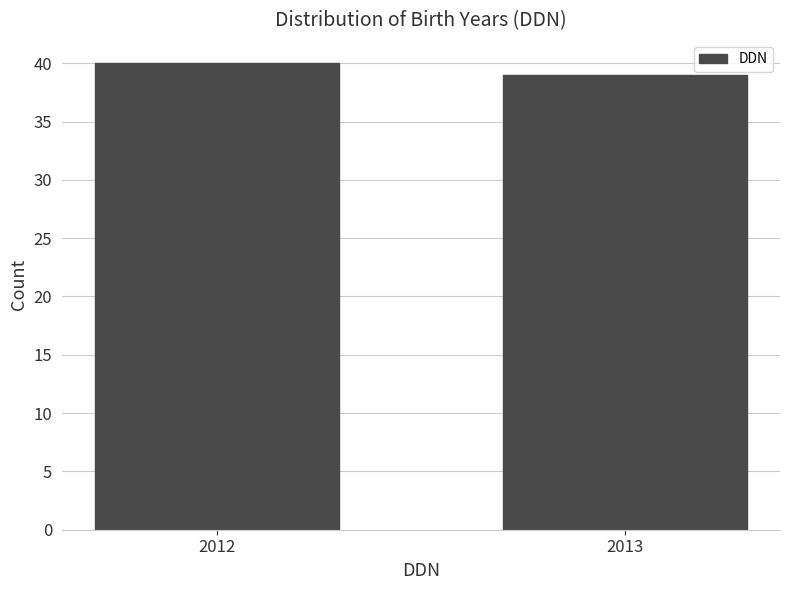

Reading left to right, extract all data points from this chart.

40	39